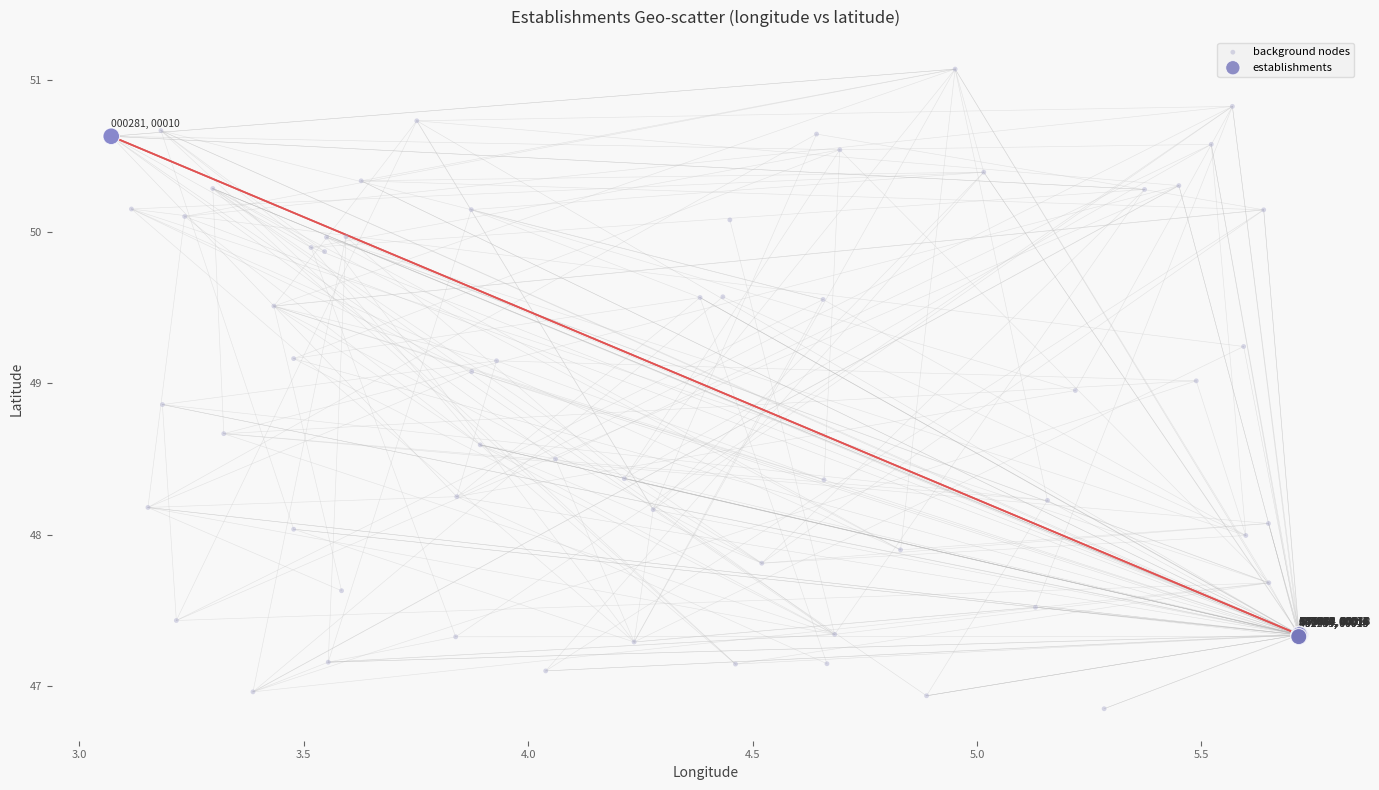

Which series contains the lowest Y value?

background nodes